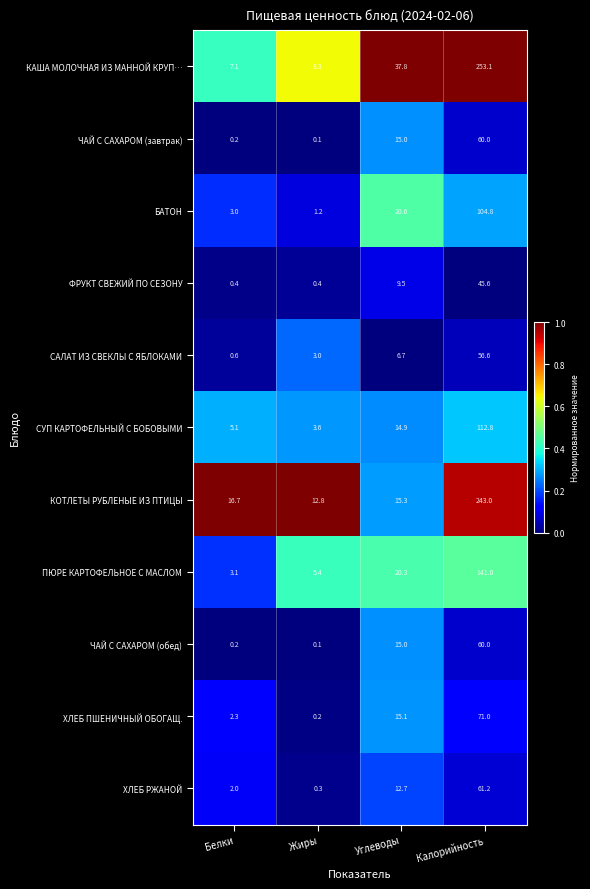

The value of КАША МОЛОЧНАЯ ИЗ МАННОЙ КРУП… at Белки is 7.1. True or false?

True